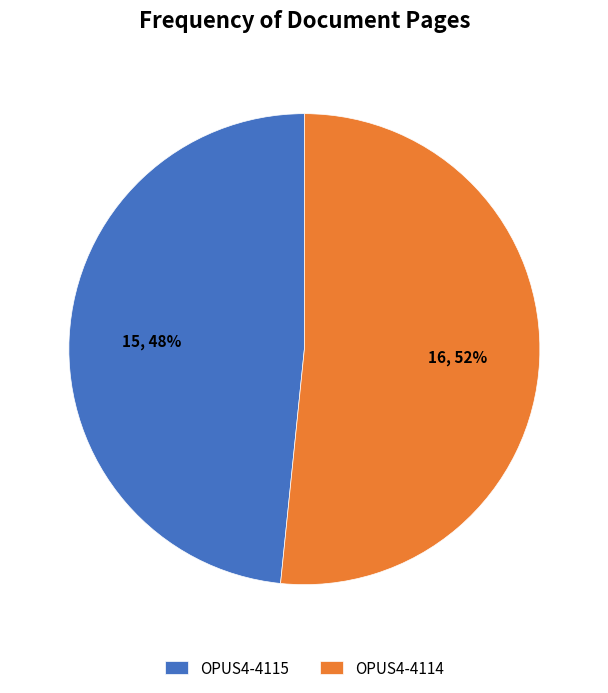

Count the number of slices in the pie.

2